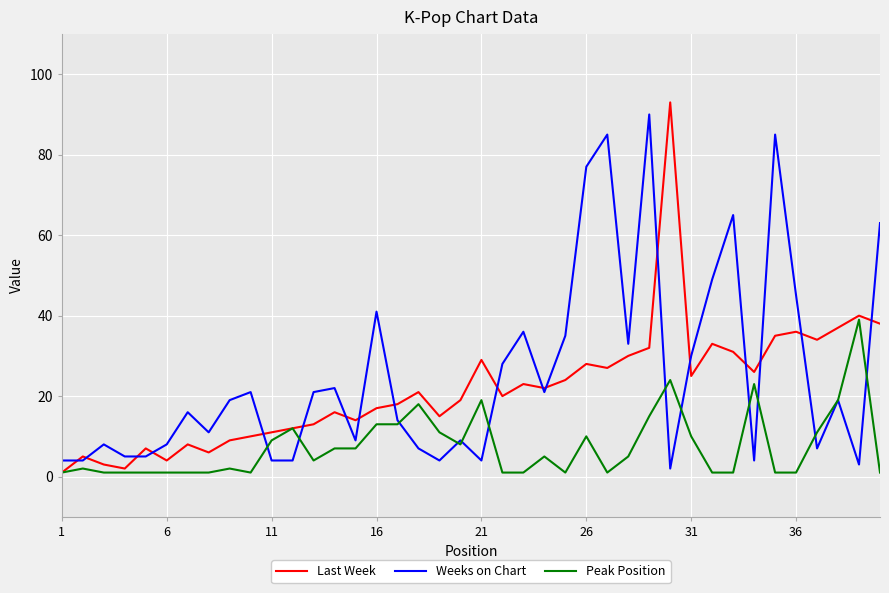

Rank the series by their average value, from highest to lowest.

Weeks on Chart, Last Week, Peak Position